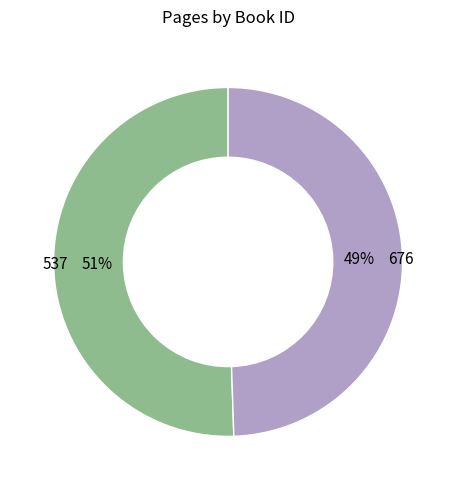

Count the number of slices in the pie.

2